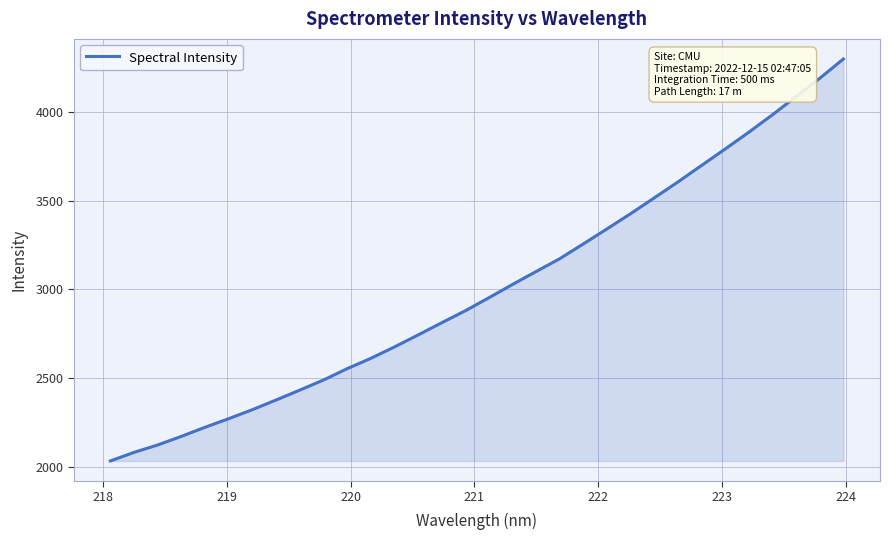

What is the maximum value shown in the chart?

4300.1